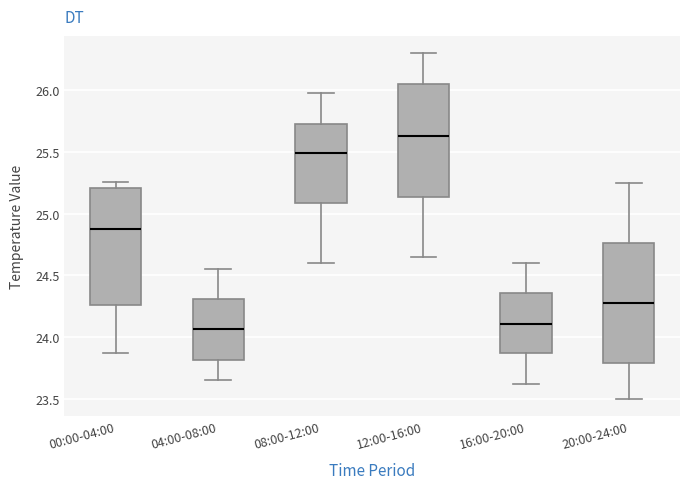

Where does the lower whisker of the box for 04:00-08:00 end on the y-axis? The values are not printed on the chart, so give them approximately, as read against the axis.

23.65